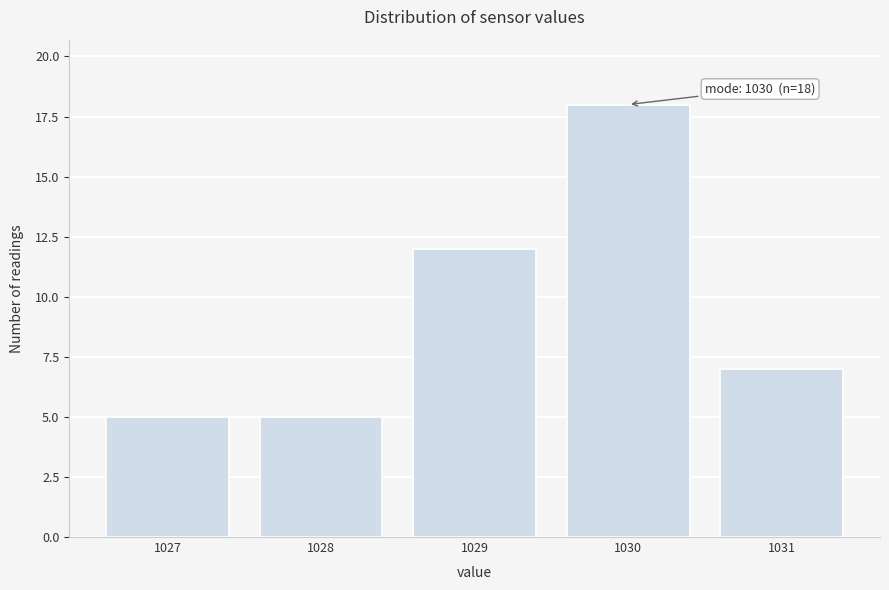

Reading right to left, what are all the values shown in this chart?

7	18	12	5	5